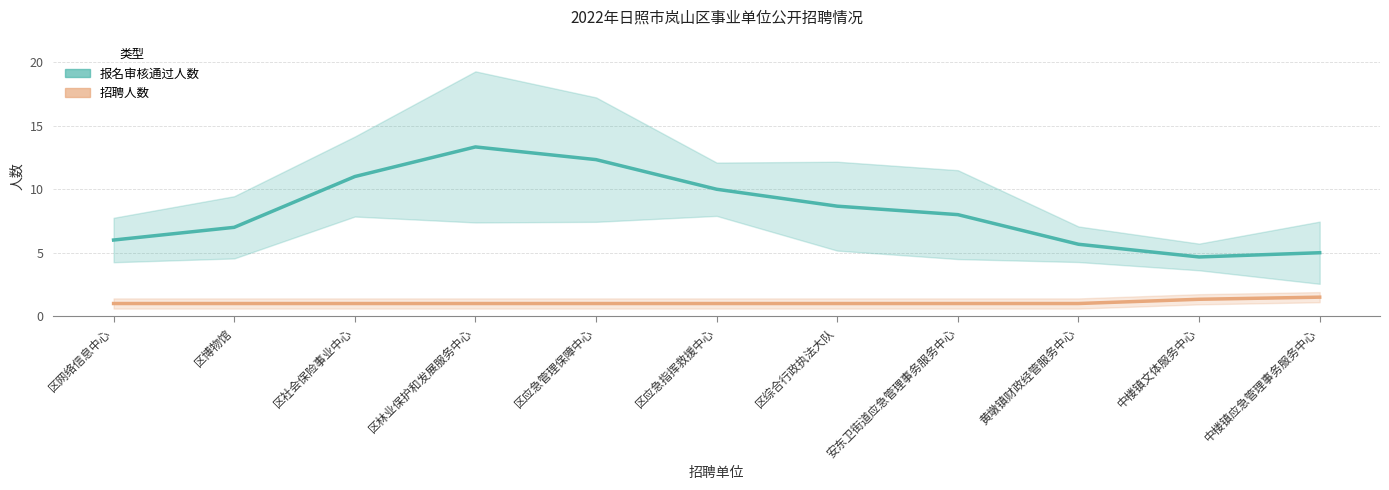

What is the difference between the maximum and second lowest values in the 报名审核通过人数 series?

8.3